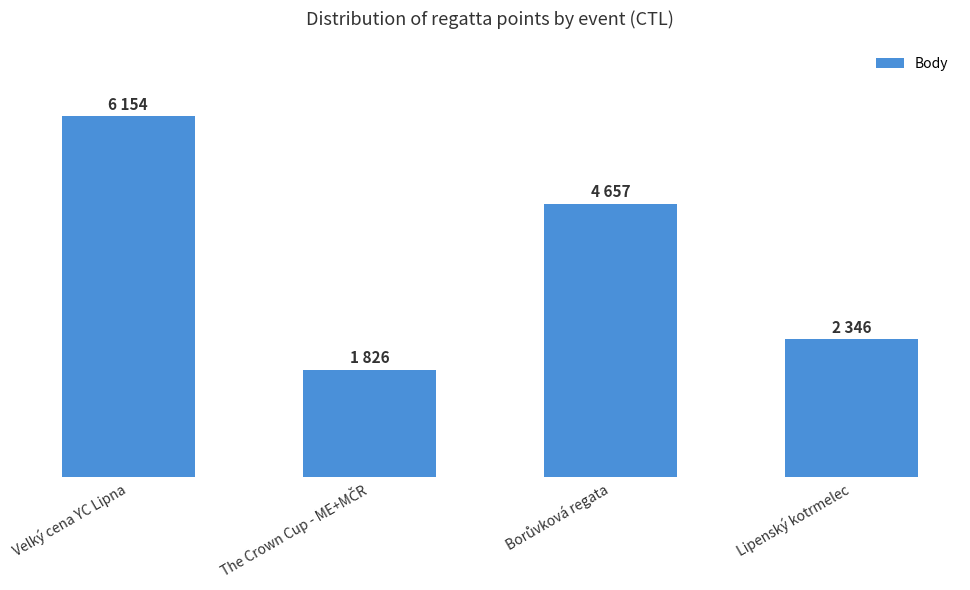

What is the change in value from Velký cena YC Lipna to The Crown Cup - ME+MČR?

-4328